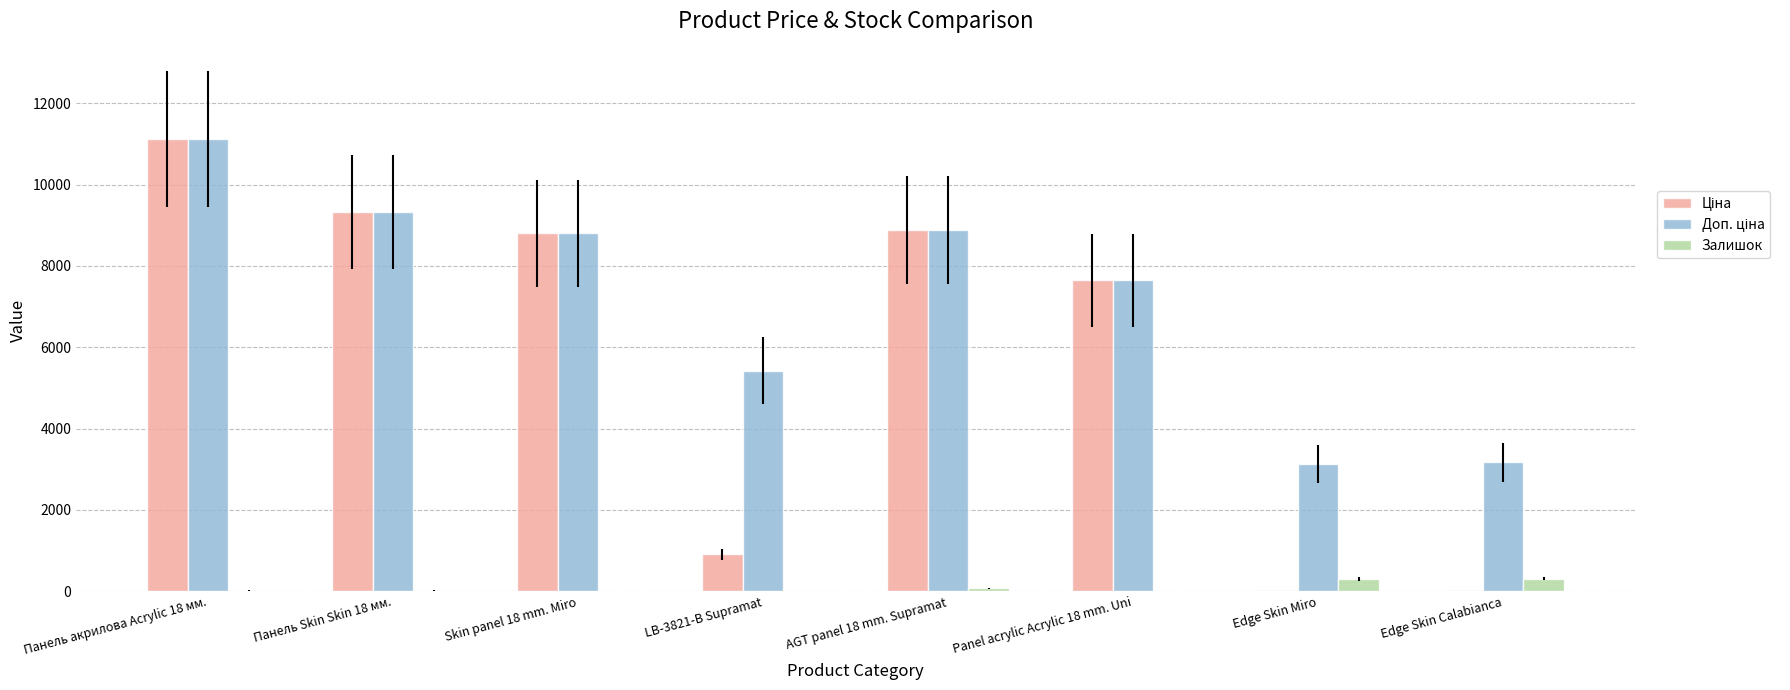

At which category is the sum across all series the highest?

Панель акрилова Acrylic 18 мм.